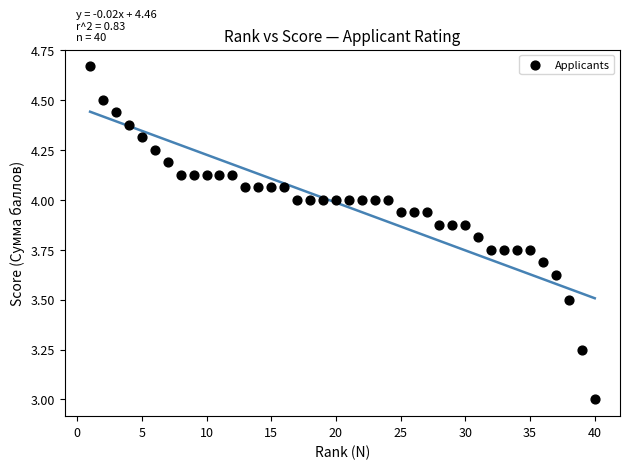

What is the range of X values (max minus min)?

39.0